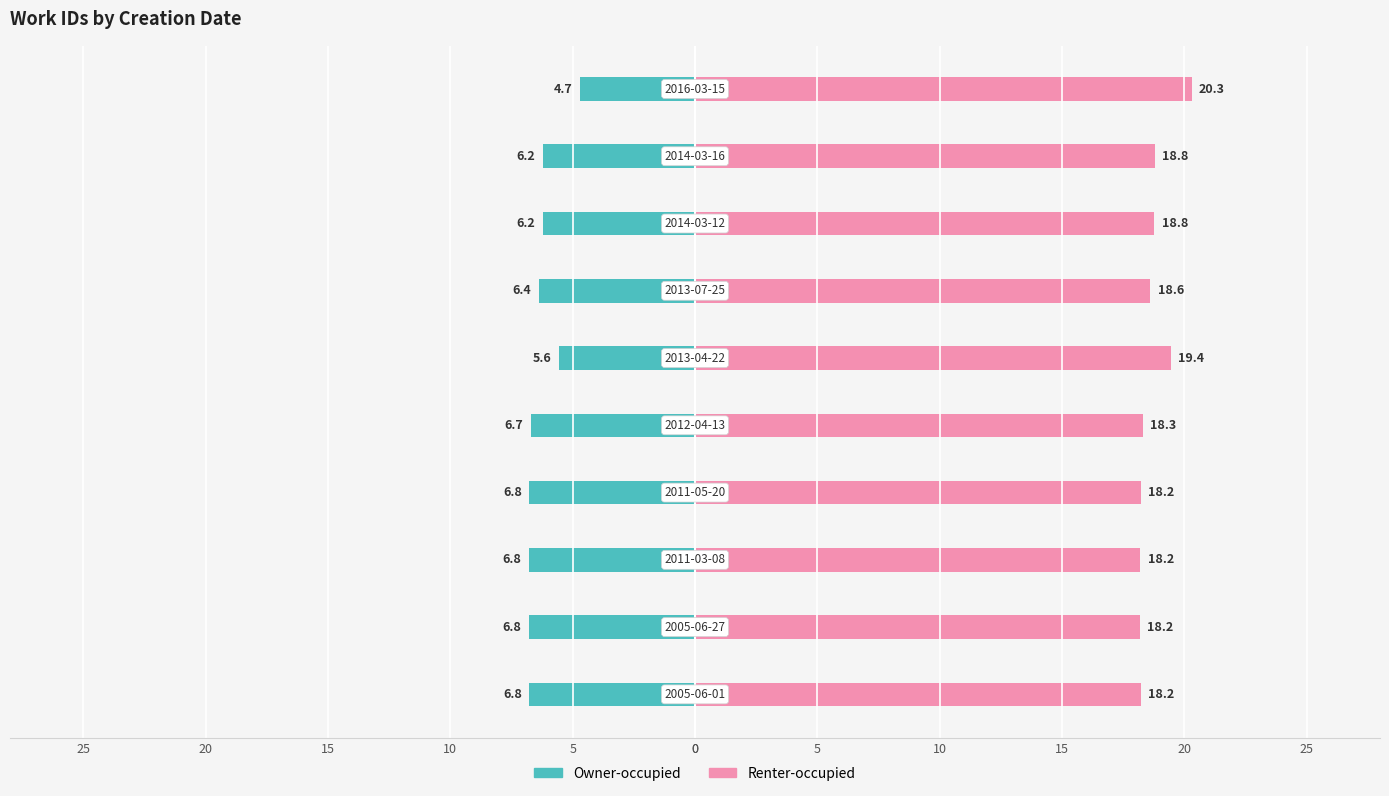

What is the value of the Owner-occupied bar at the 6th from the left?

-5.6